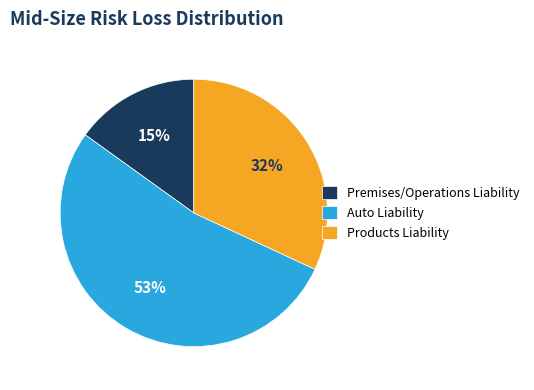

What percentage is the Products Liability slice, to the nearest percent?

32%